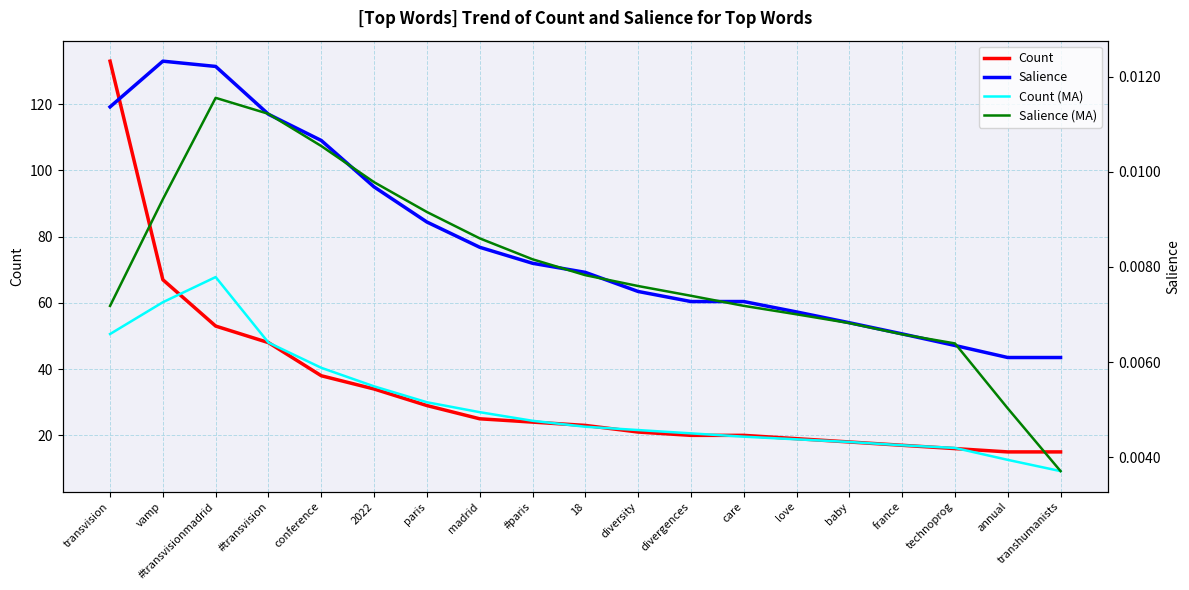

What is the total value across all series at 18?

45.6